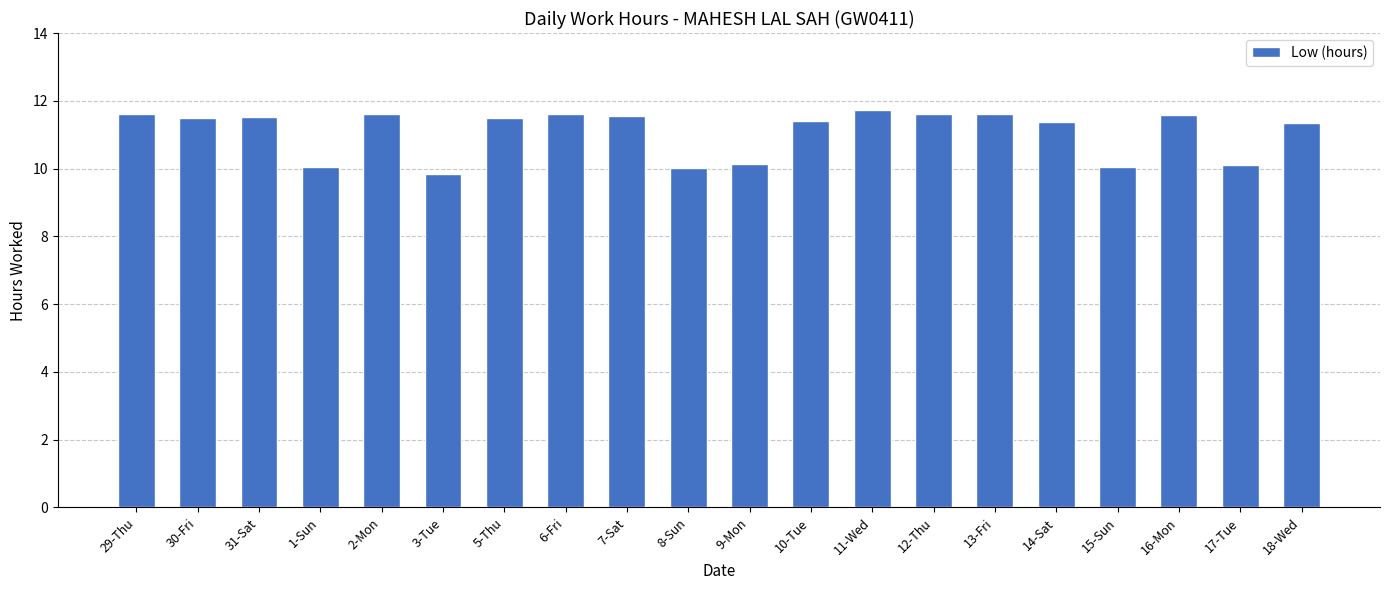

Does the chart contain any negative values?

No